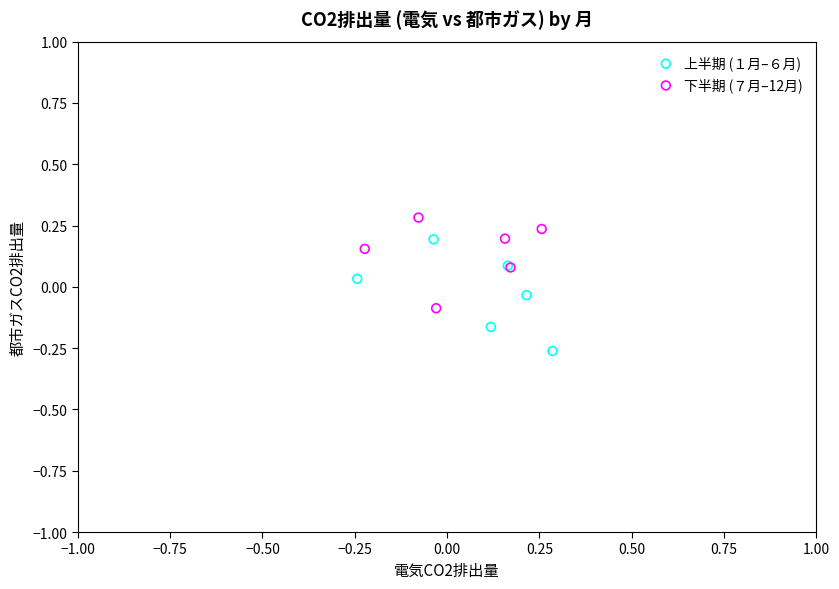

Which series has the largest Y range (max minus min)?

上半期 (１月–６月)